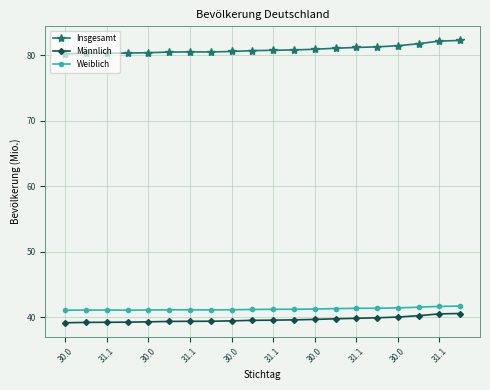

How many lines are shown in the chart?

3